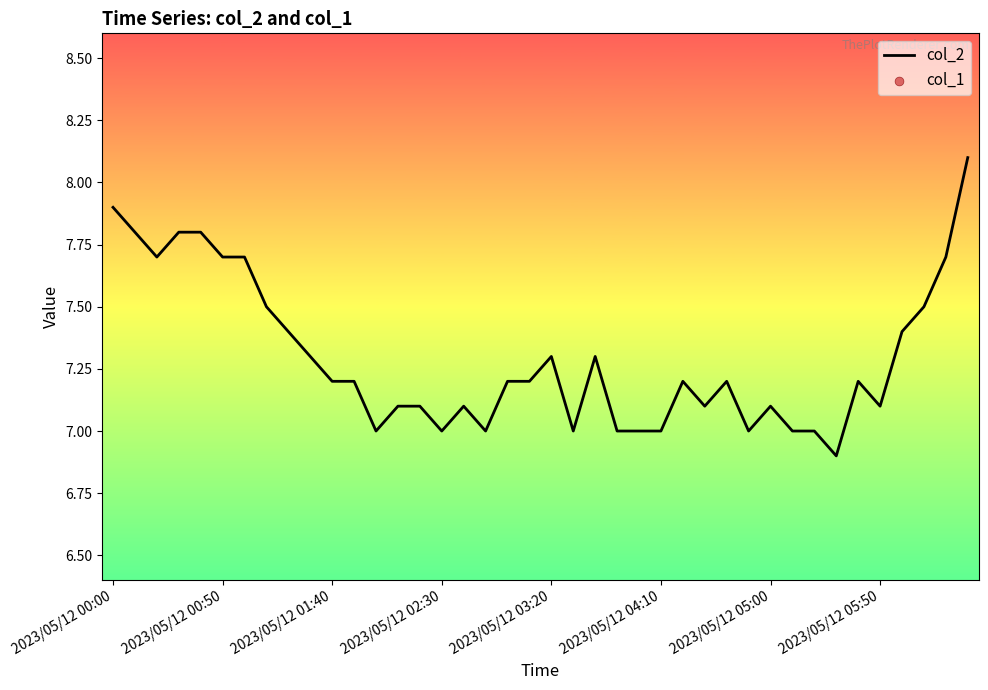

What is the total value across all series at 27?

7.1